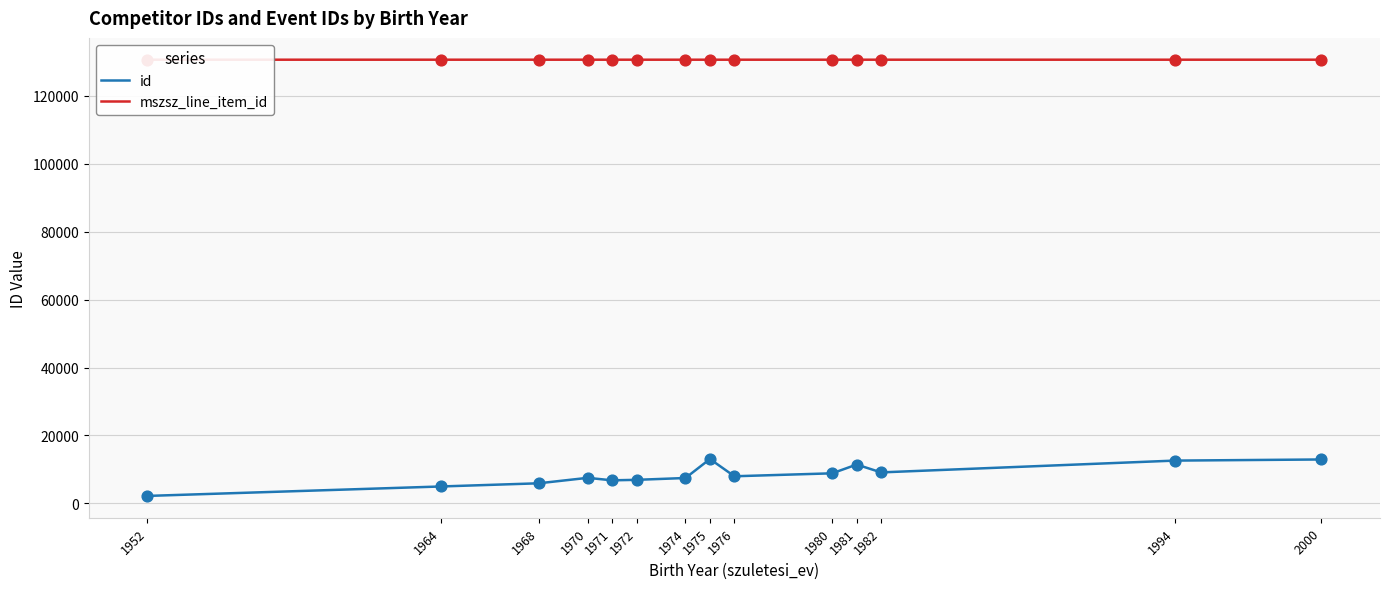

Which series has the largest total across all categories?

mszsz_line_item_id